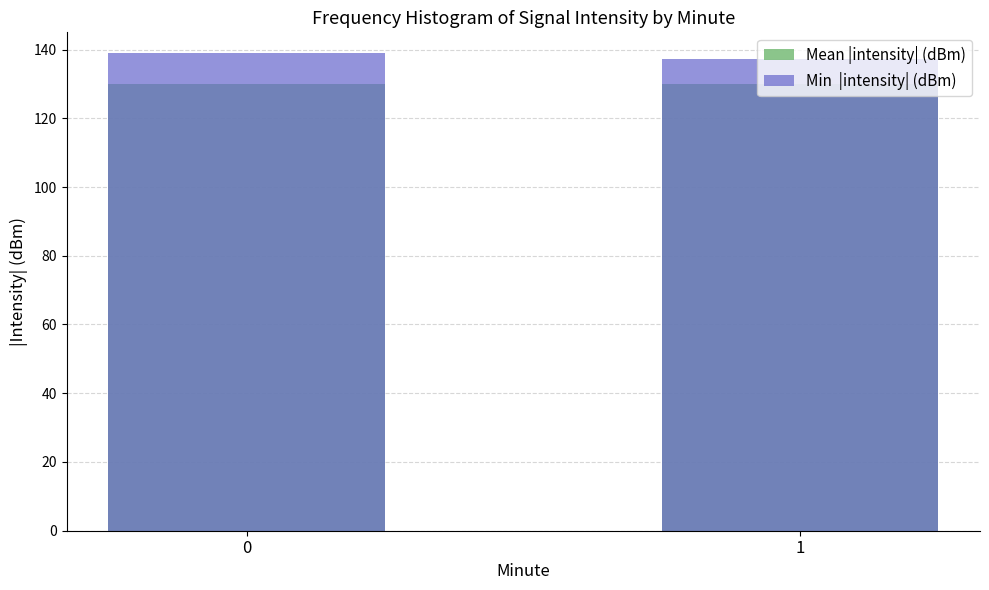

Where is Min  |intensity| (dBm) nearest to the value 138?

1